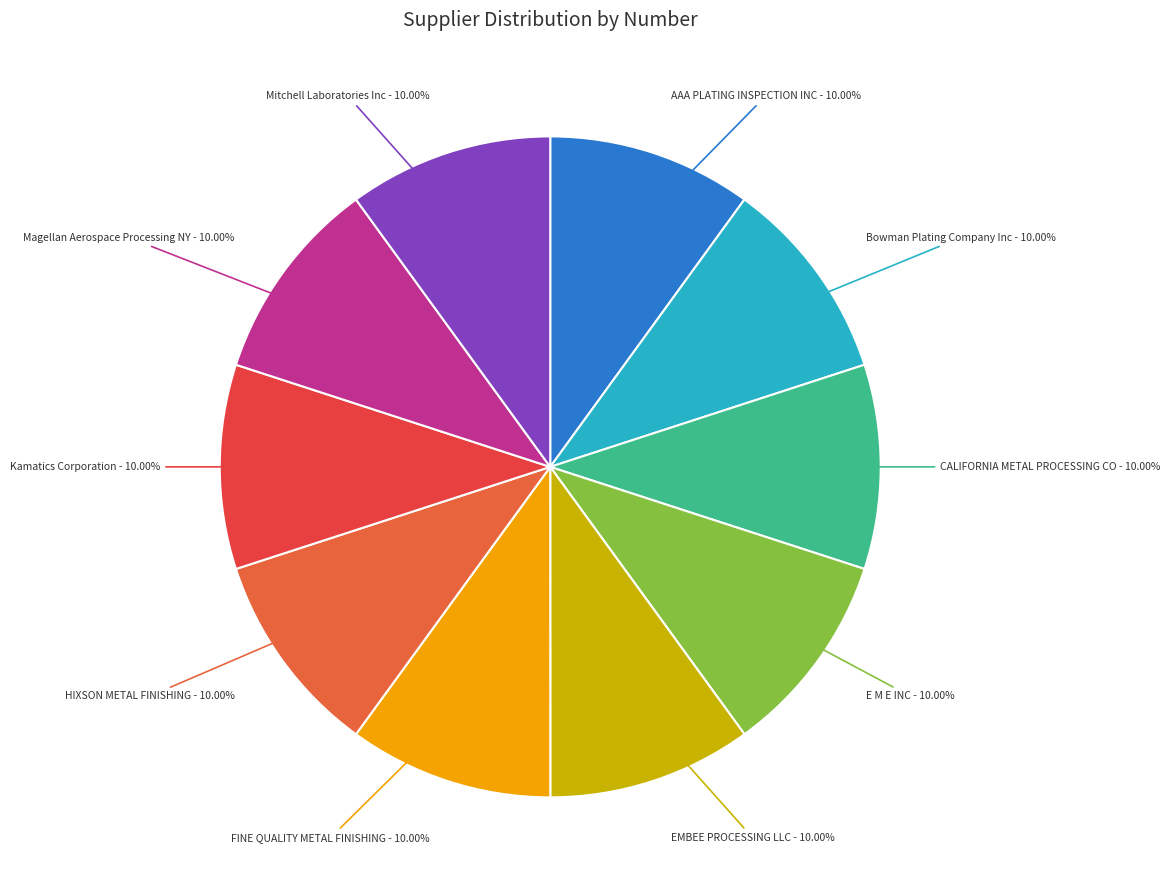

Approximately how many times larger is the value at EMBEE PROCESSING LLC compared to HIXSON METAL FINISHING?

1.0